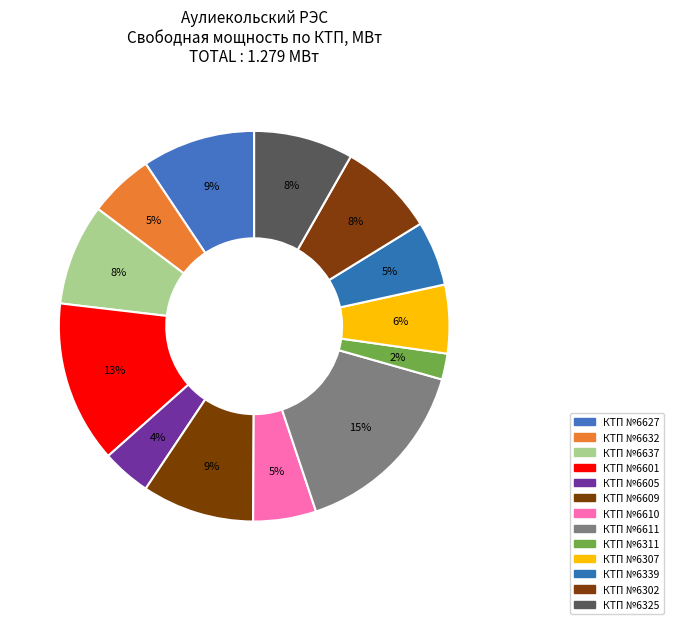

Between КТП №6605 and КТП №6601, which is larger?

КТП №6601